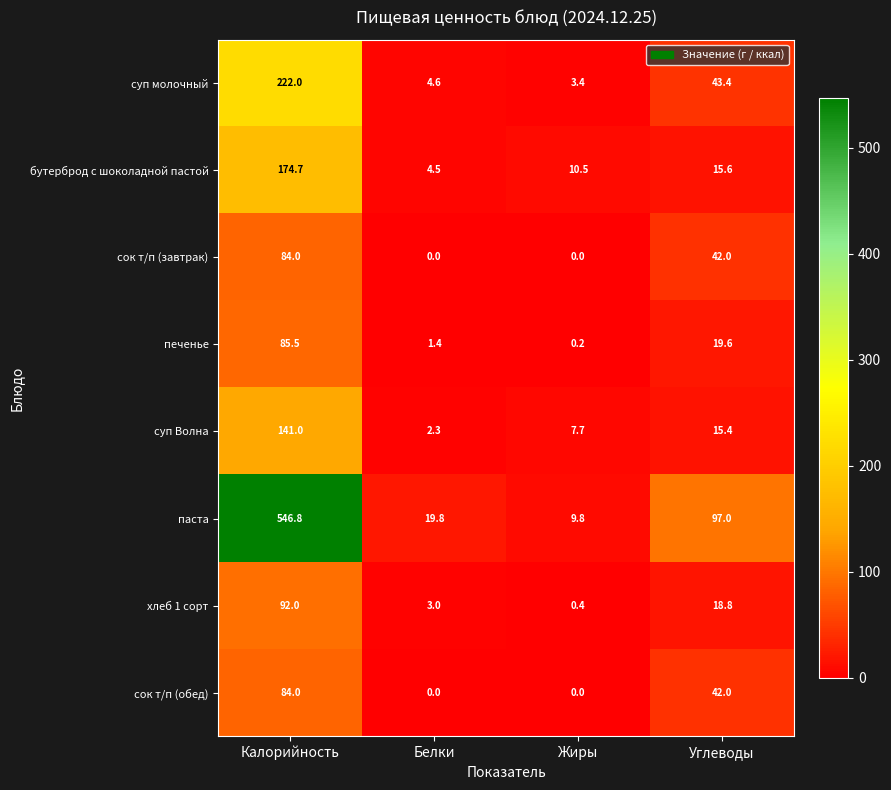

What is the approximate value of хлеб 1 сорт at Белки?

3.0